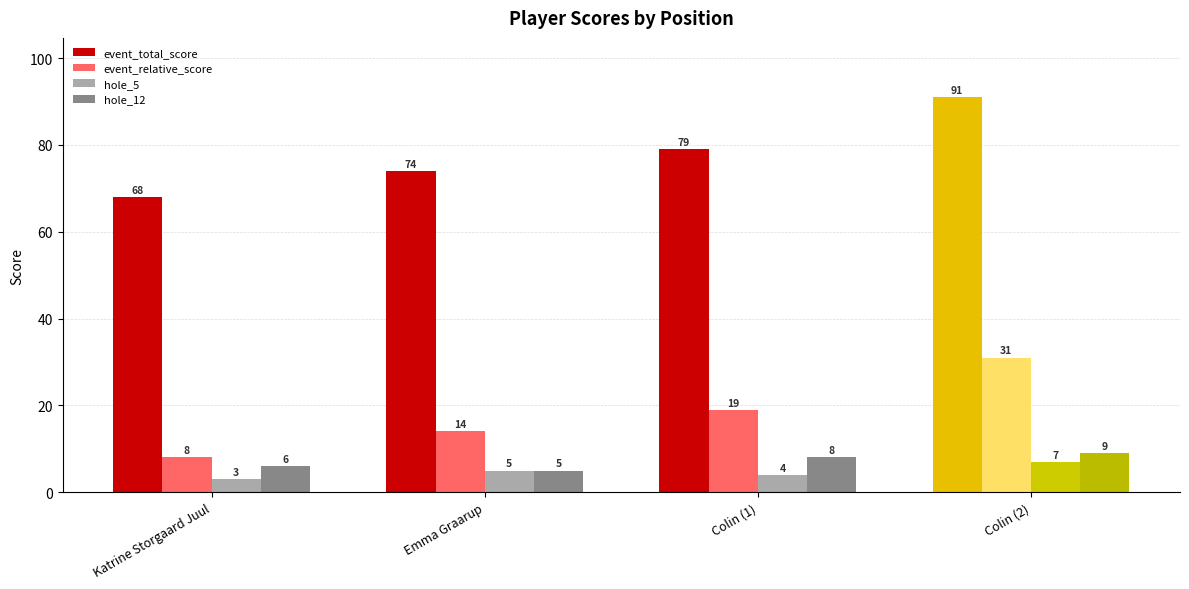

What is the sum of the hole_5 values at Katrine Storgaard Juul and Colin (1)?

7